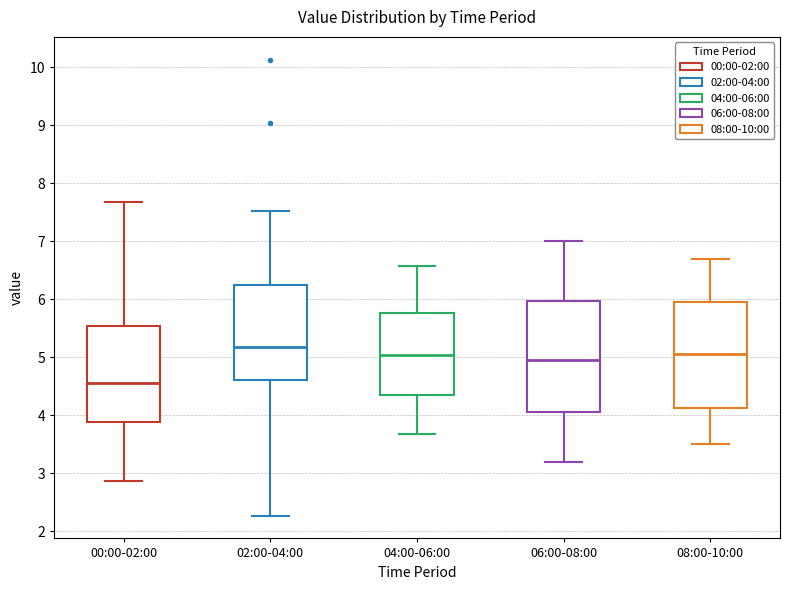

Reading left to right, read every box against the y-axis: the position of its median line, the range the box covers, and the ends of its whiskers. The values are not printed on the chart, so give them approximately, as read against the axis.

00:00-02:00: median 4.6, box 3.9 to 5.5, whiskers 2.9 to 7.7
02:00-04:00: median 5.2, box 4.6 to 6.2, whiskers 2.3 to 7.5
04:00-06:00: median 5.0, box 4.4 to 5.8, whiskers 3.7 to 6.6
06:00-08:00: median 5.0, box 4.1 to 6.0, whiskers 3.2 to 7.0
08:00-10:00: median 5.1, box 4.1 to 6.0, whiskers 3.5 to 6.7